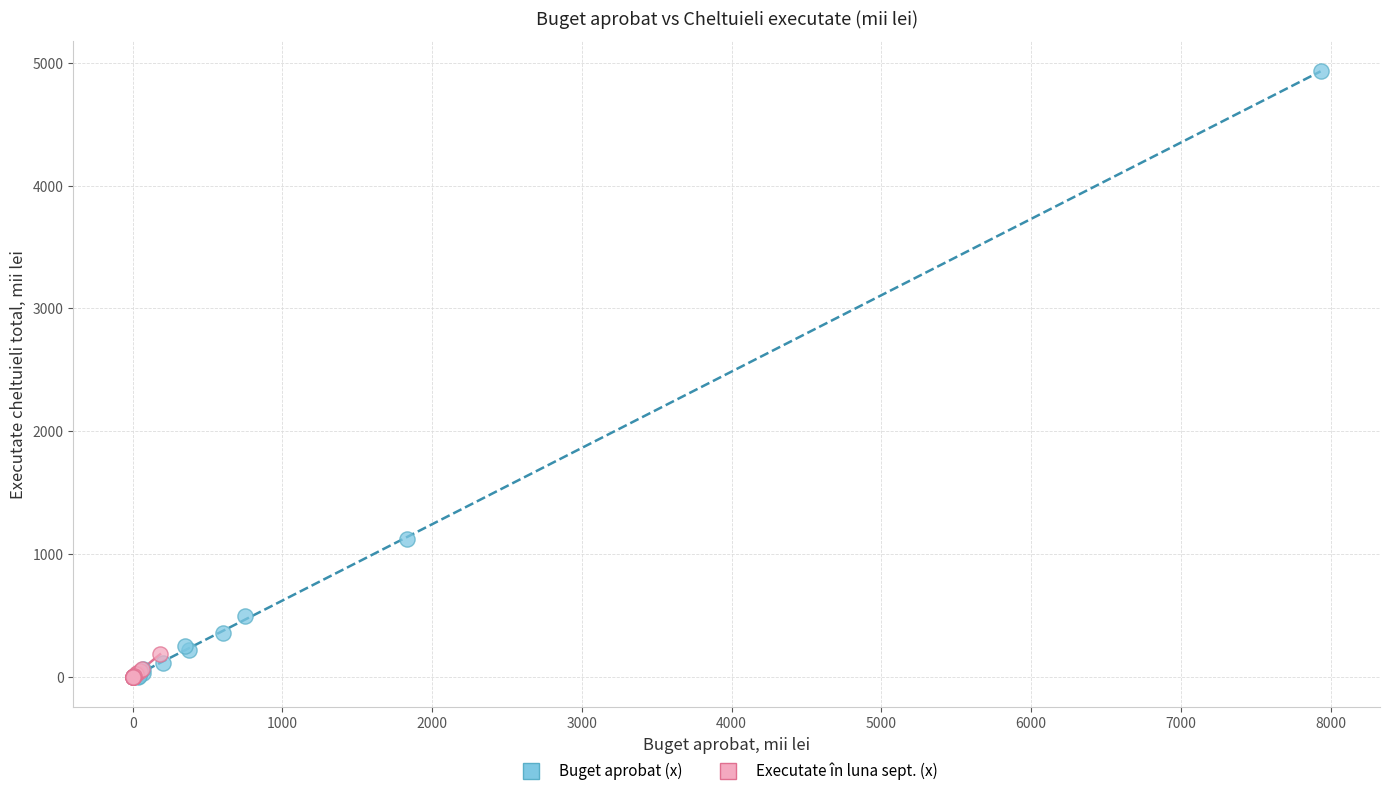

Which series has the largest Y range (max minus min)?

Buget aprobat (x)